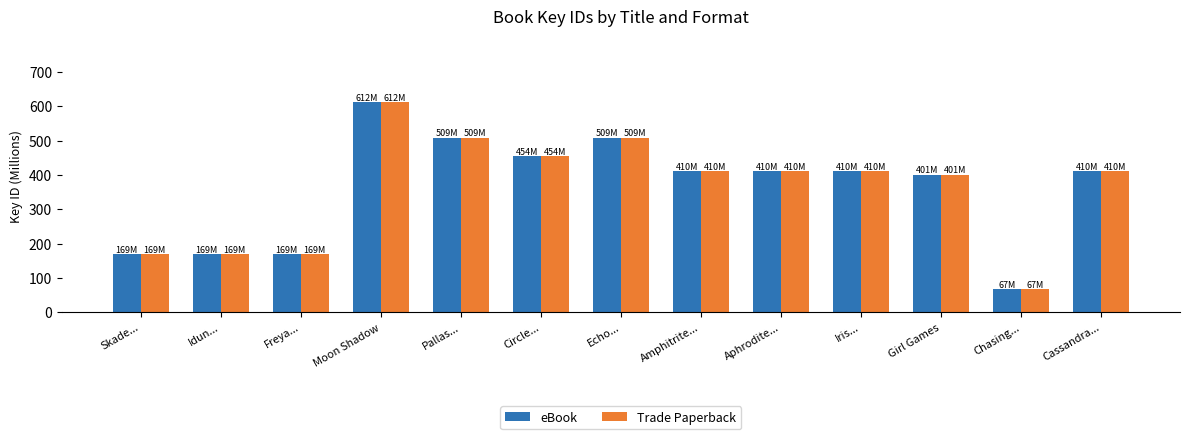

What is the maximum value shown in the chart?

612.1